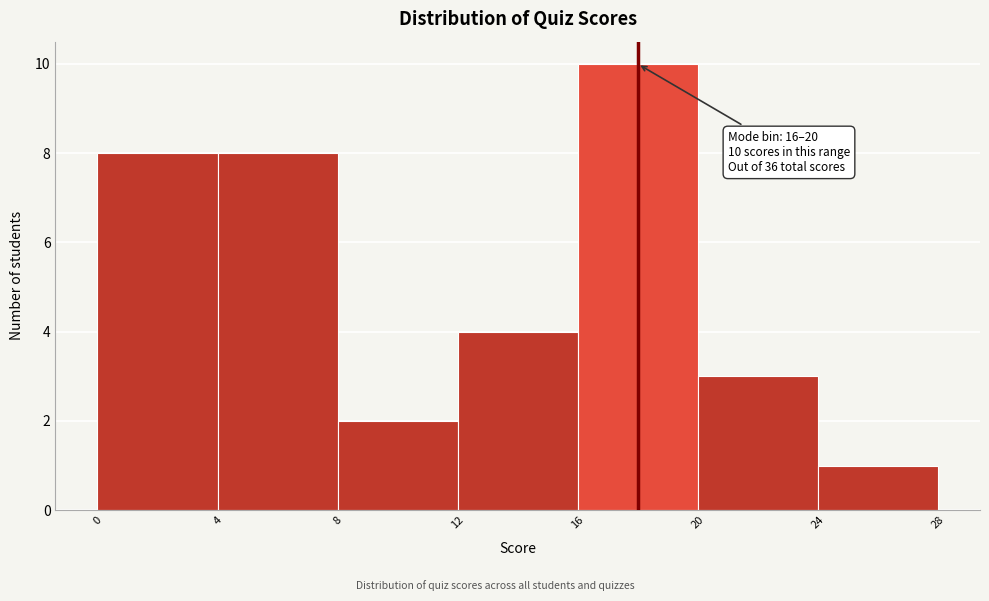

Which range on the x-axis has the tallest bar?

16 to 20